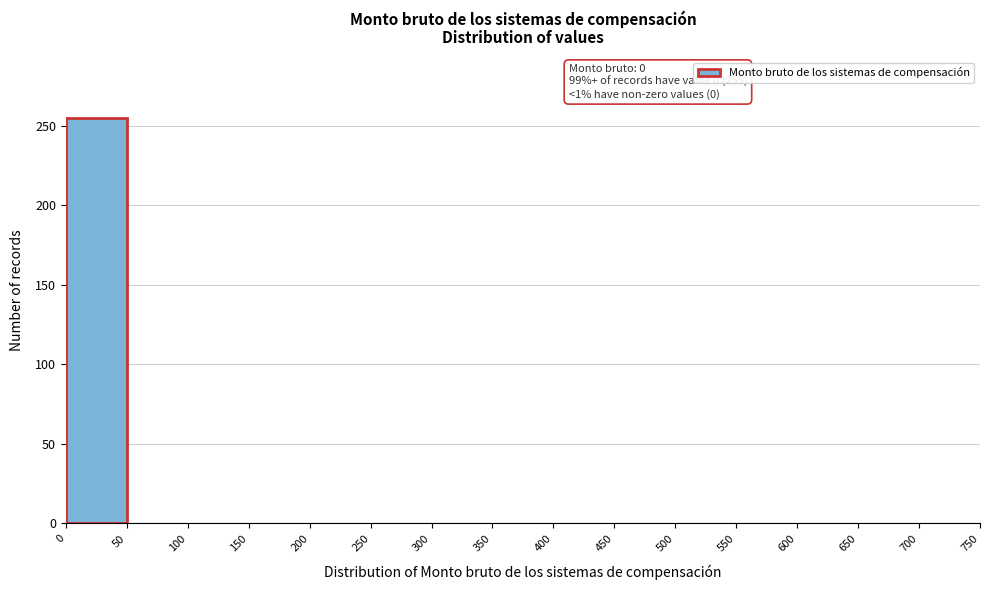

Which range on the x-axis has the tallest bar?

0 to 50